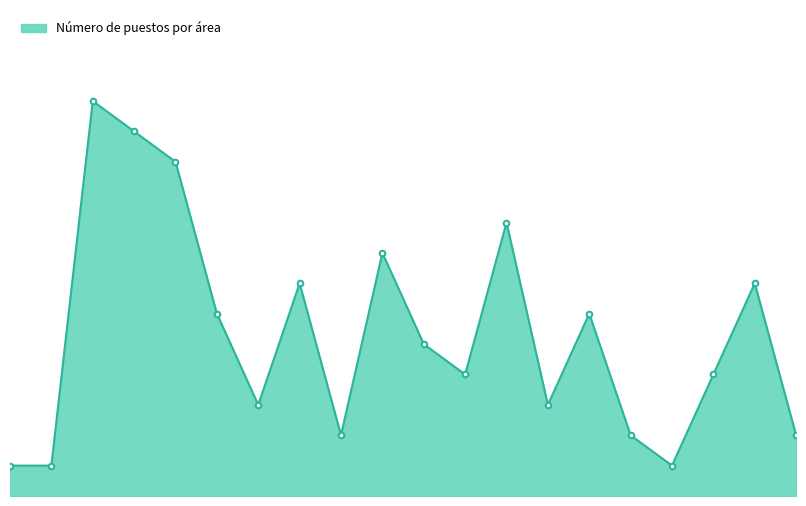

Does the chart have visible grid lines?

No